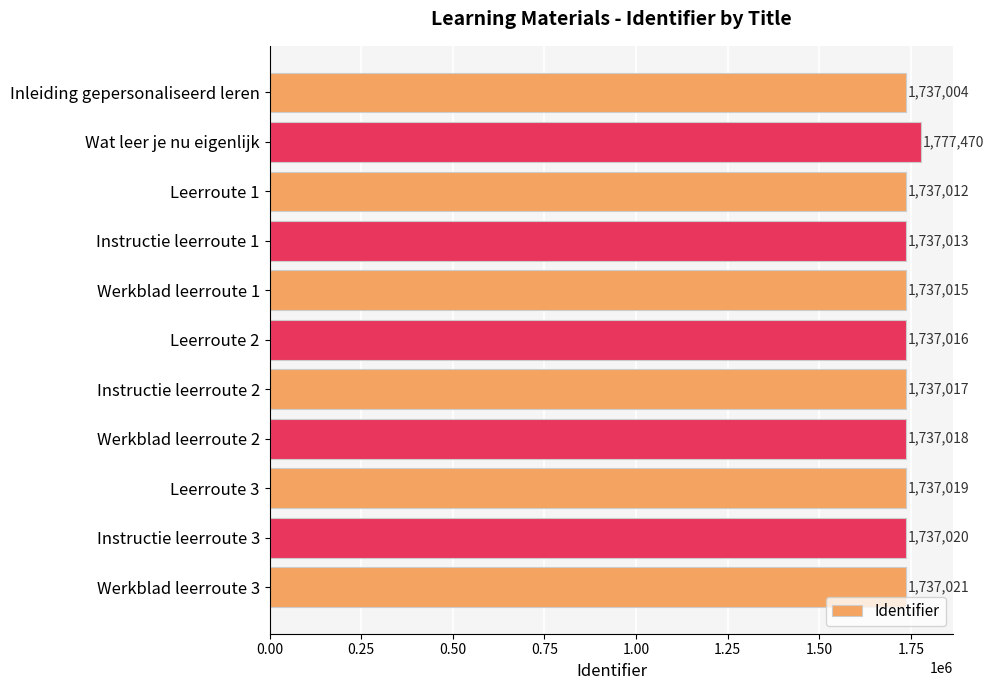

How many bars are there in total?

11